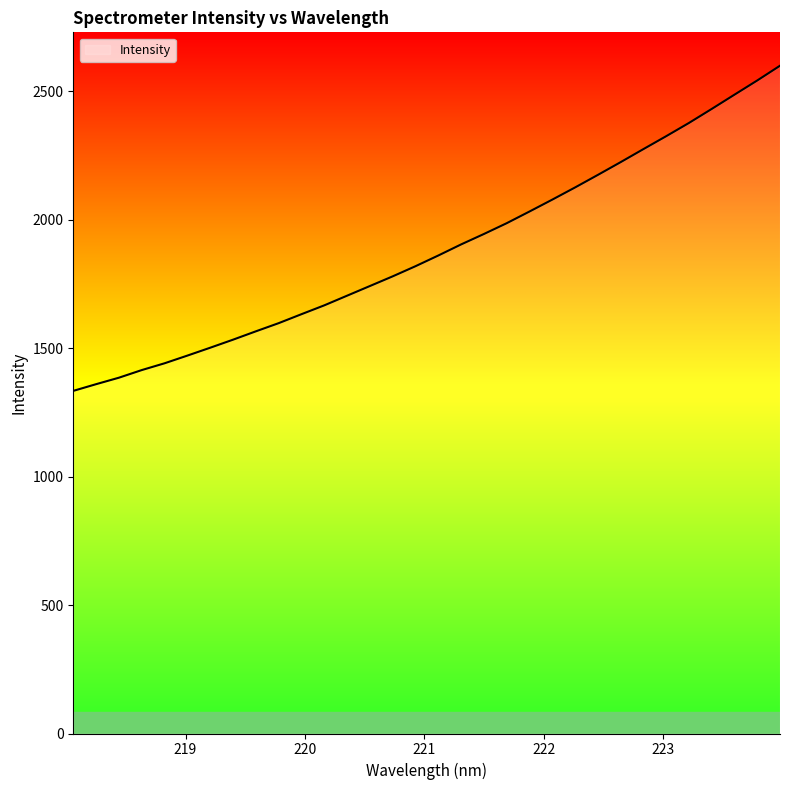

What is the smallest value displayed?

1333.7